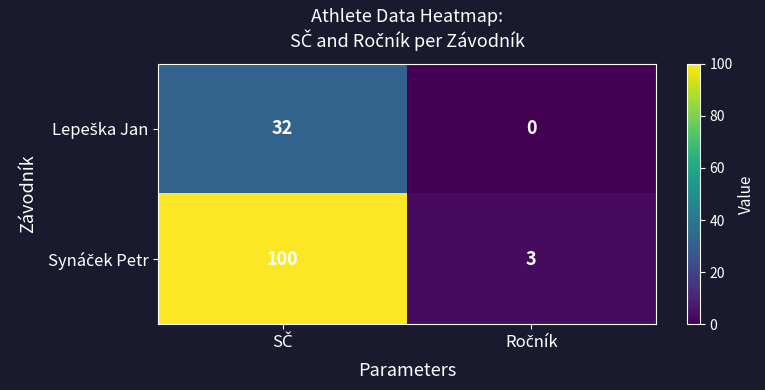

What is the greatest value displayed?

100